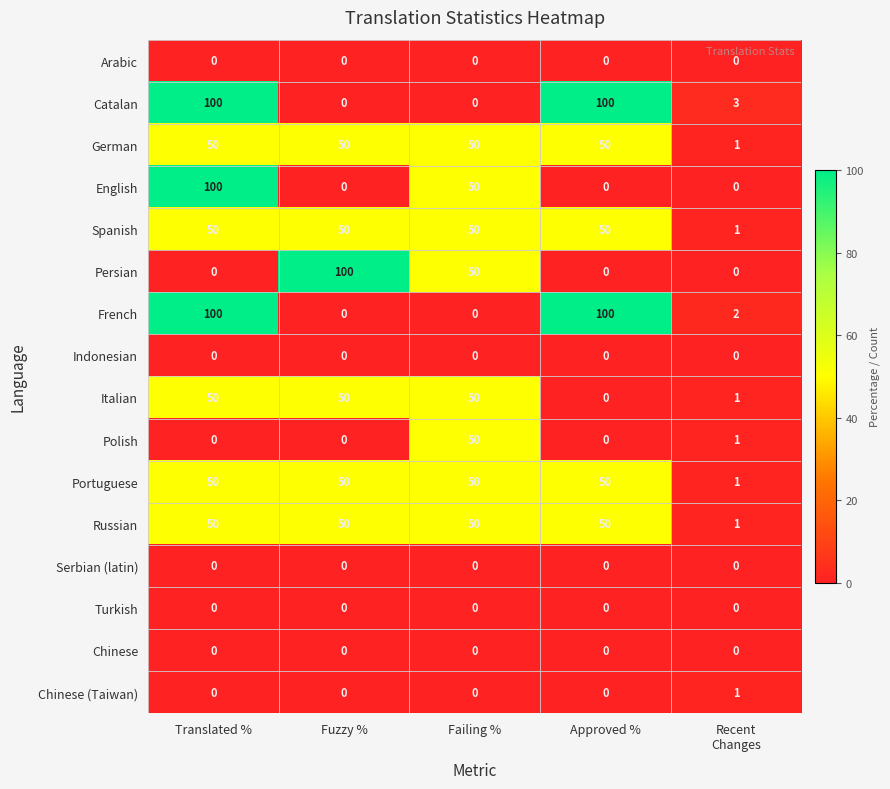

What is the greatest value displayed?

100